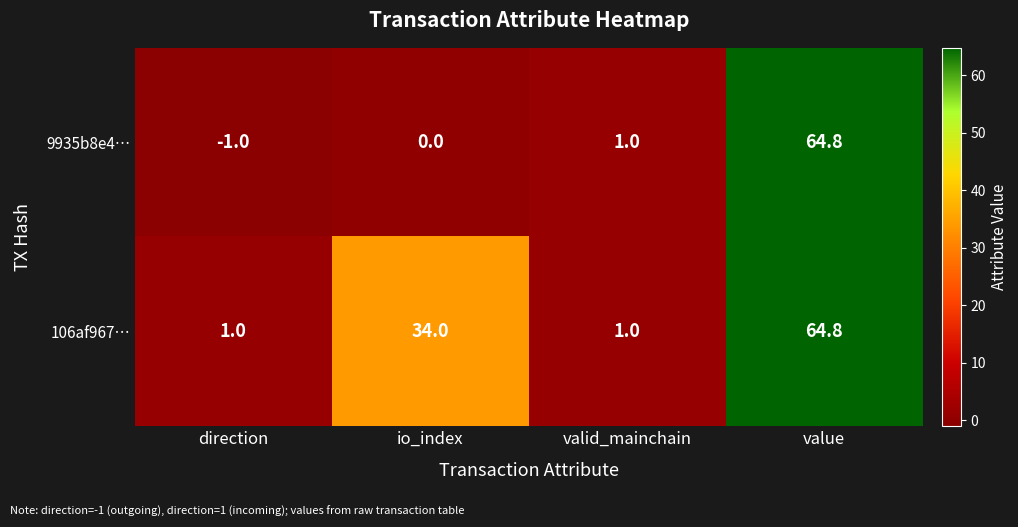

At which category does the chart reach its peak across all series?

value